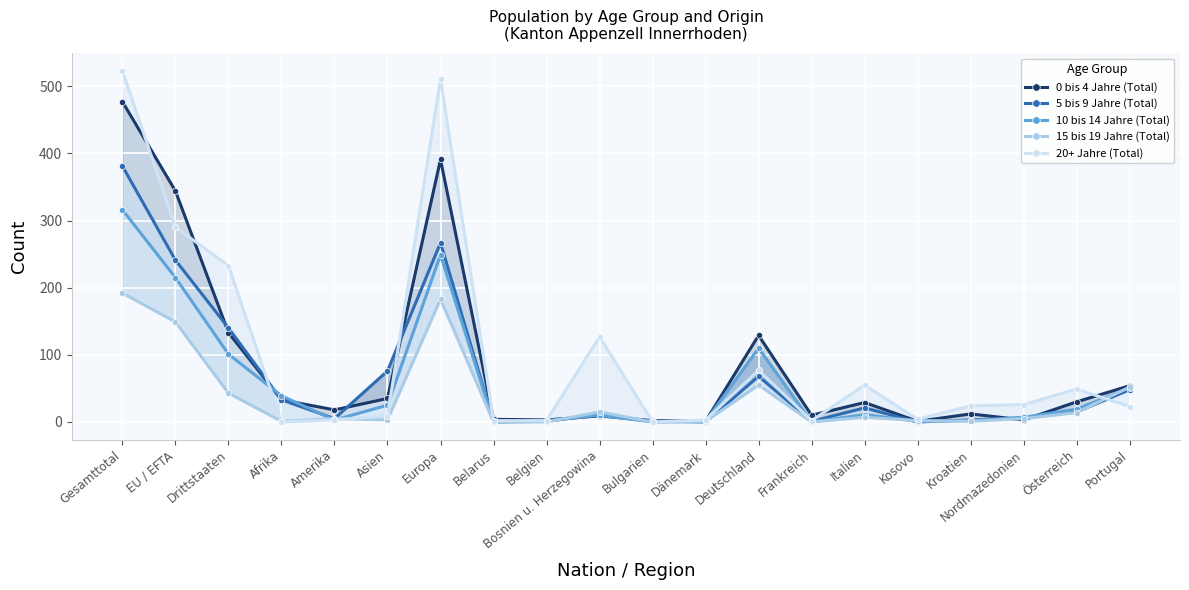

At which label is 5 bis 9 Jahre (Total) closest to 190?

Drittstaaten